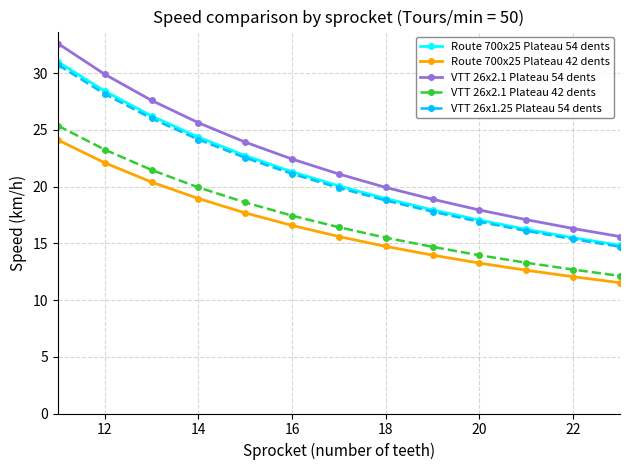

True or false: VTT 26x2.1 Plateau 42 dents and VTT 26x2.1 Plateau 54 dents cross at least once.

False